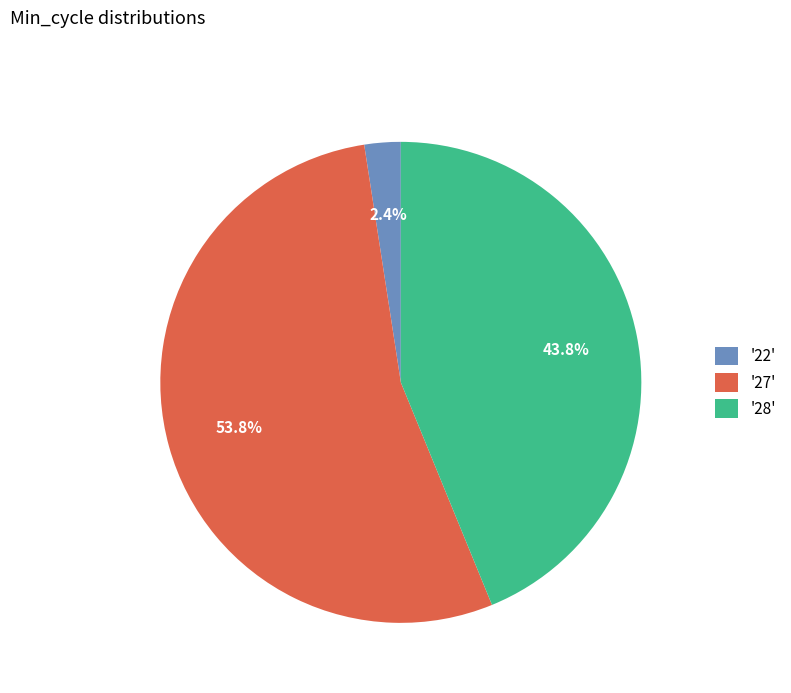

Rank the categories by value from lowest to highest.

'22', '28', '27'